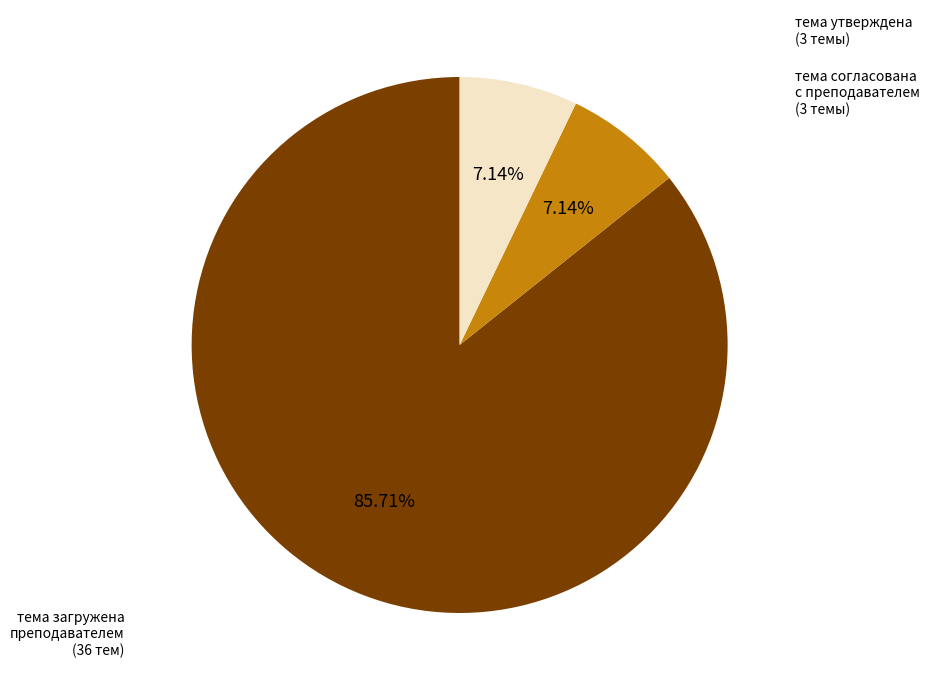

To the nearest percent, what is the average slice percentage?

33%